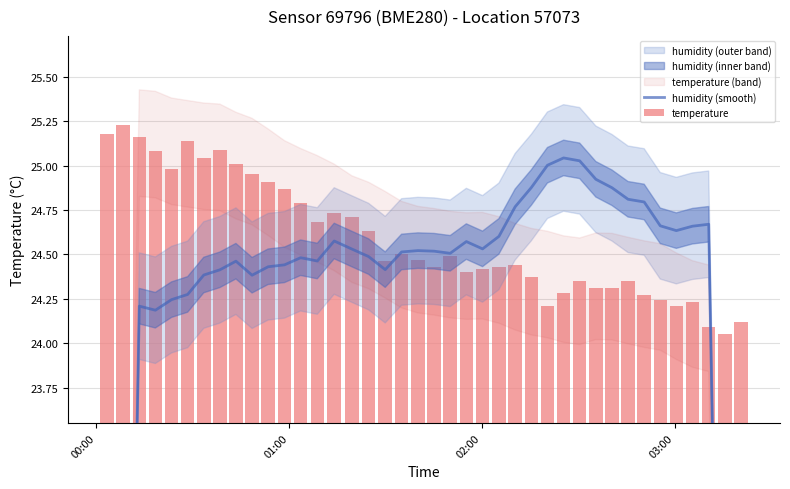

What is the difference between the second highest and second lowest values in the temperature series?

1.1